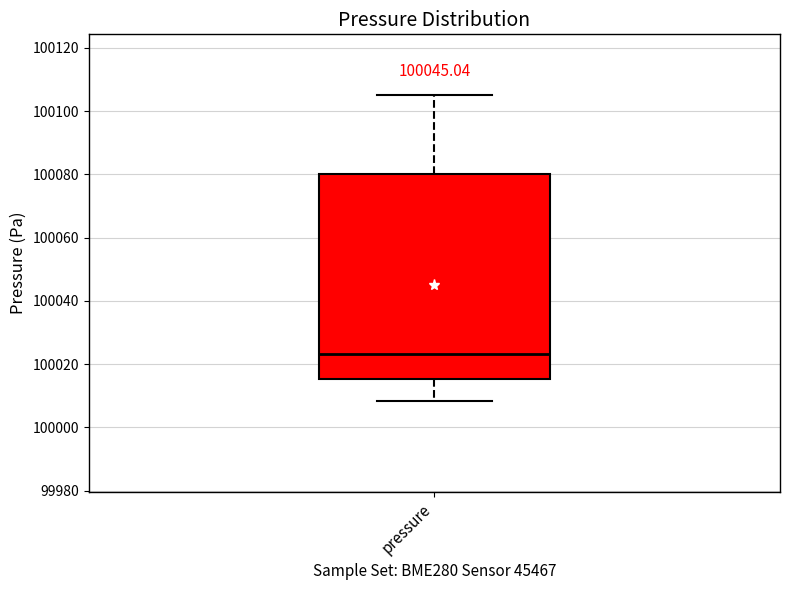

Read this box plot against the y-axis: the position of the median line, the range covered by the box, and the ends of both whiskers. The values are not printed on the chart, so give them approximately, as read against the axis.

median 100024, box 100016 to 100080, whiskers 100008 to 100104